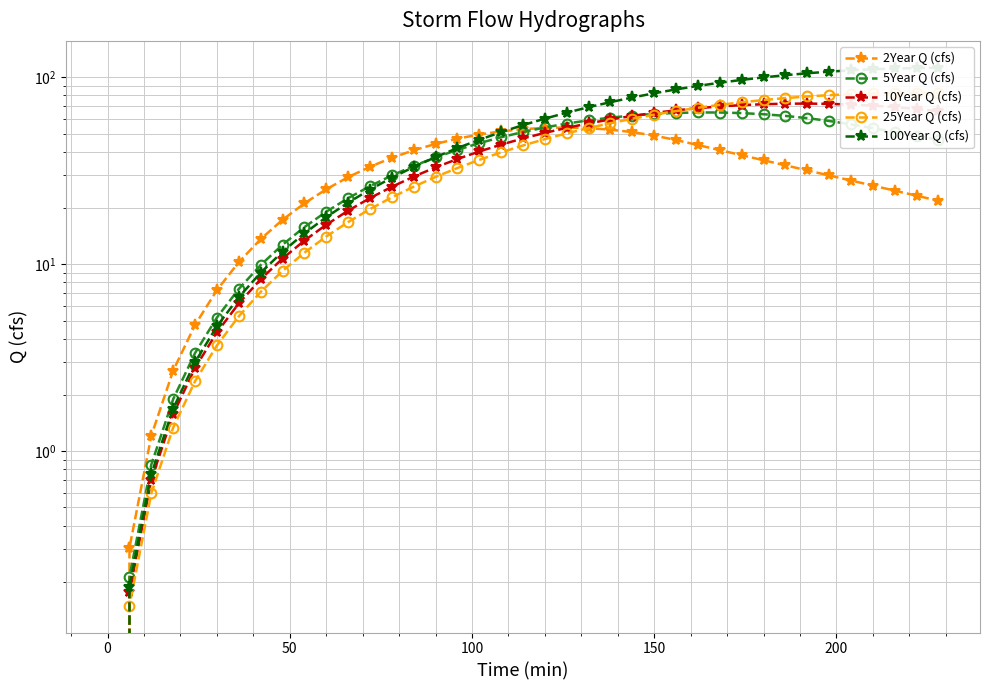

How many values in 25Year Q (cfs) are above zero?

38